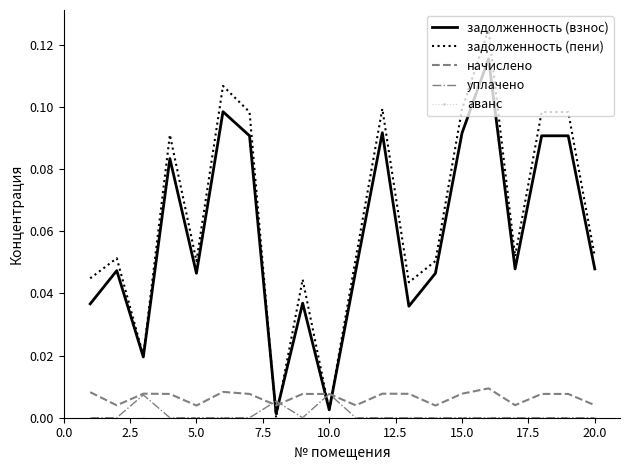

Which series has the largest total across all categories?

задолженность (пени)